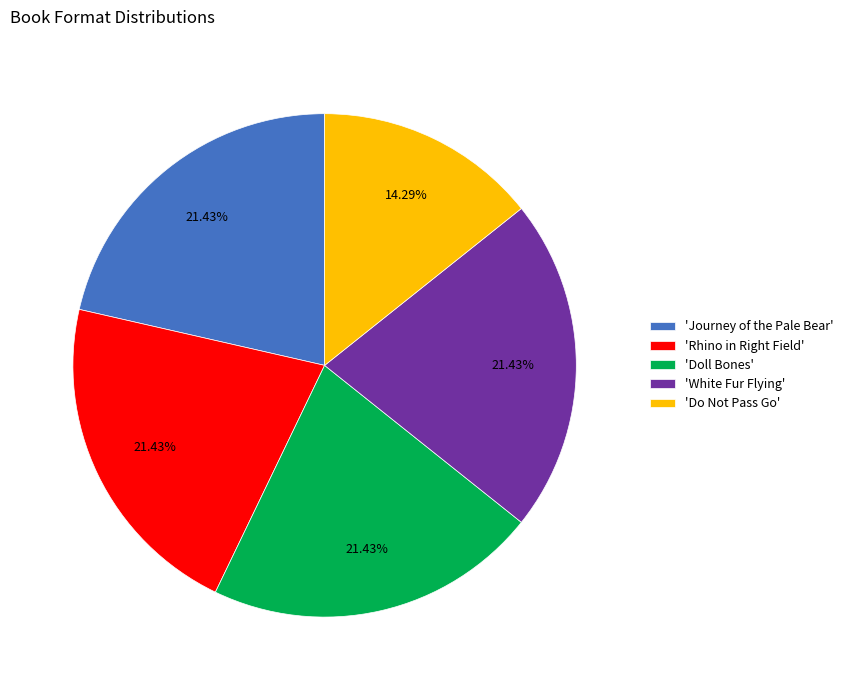

Is there a majority slice in this chart?

No